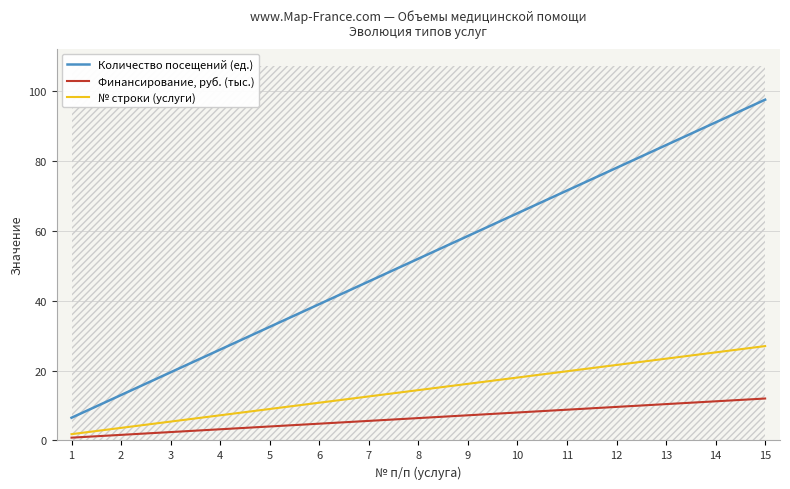

True or false: Финансирование, руб. (тыс.) has more than 0 interior local peaks.

False